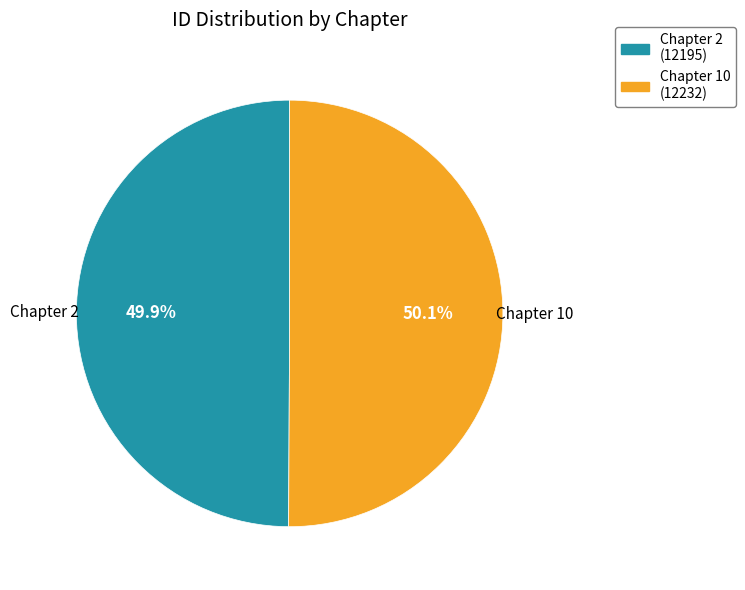

To the nearest percent, what percentage of the pie is Chapter 10?

50%